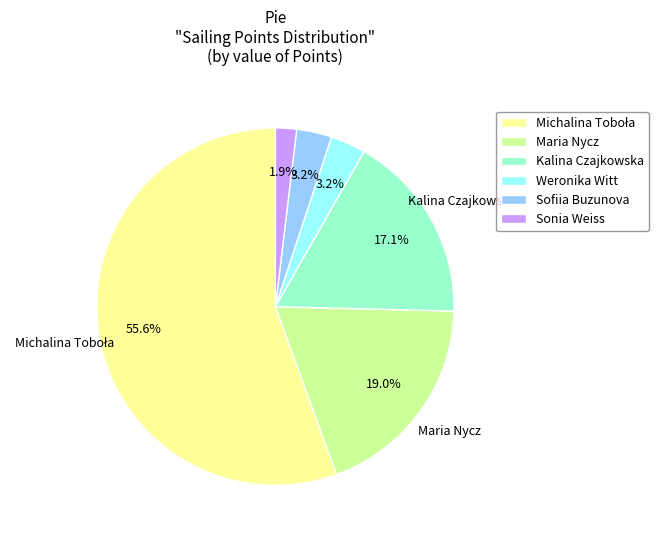

The Kalina Czajkowska slice represents 31% of the pie. True or false?

False